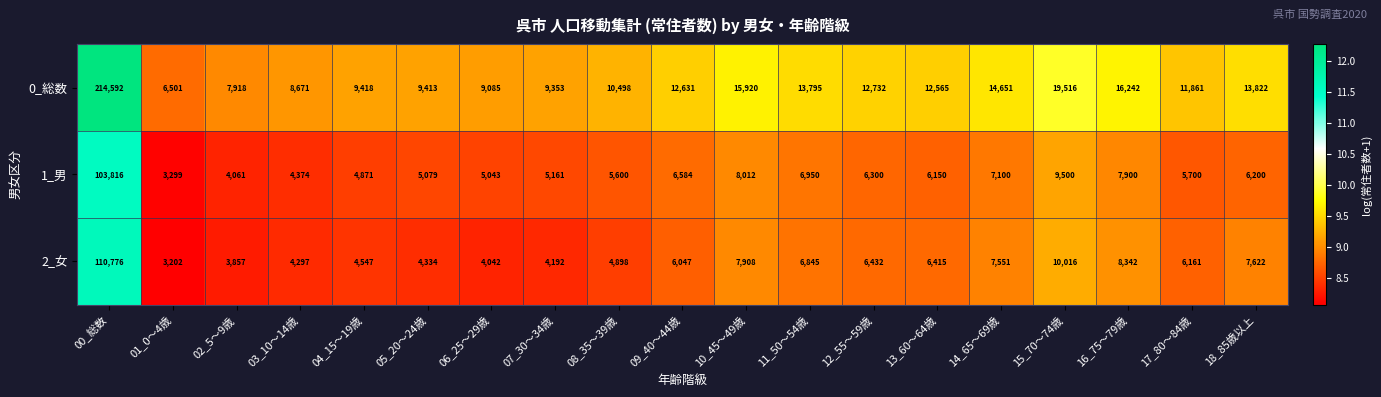

At 13_60～64歳, list the series in order from largest to smallest.

0_総数, 2_女, 1_男